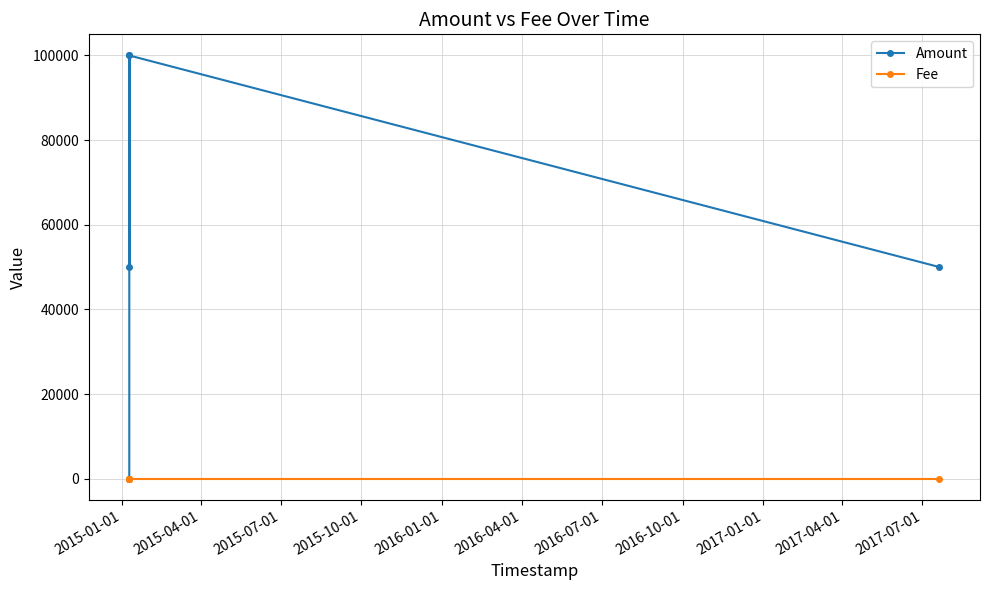

At how many categories does at least one series exceed 47587?

4